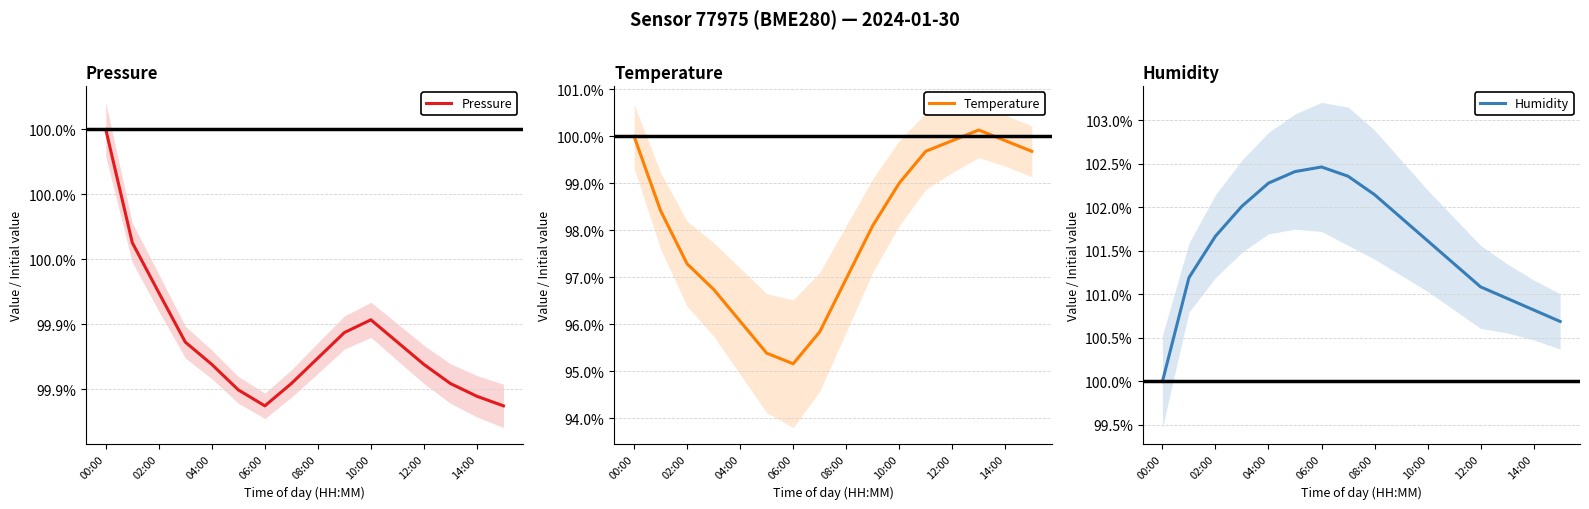

At which label does Temperature first exceed 98?

00:00